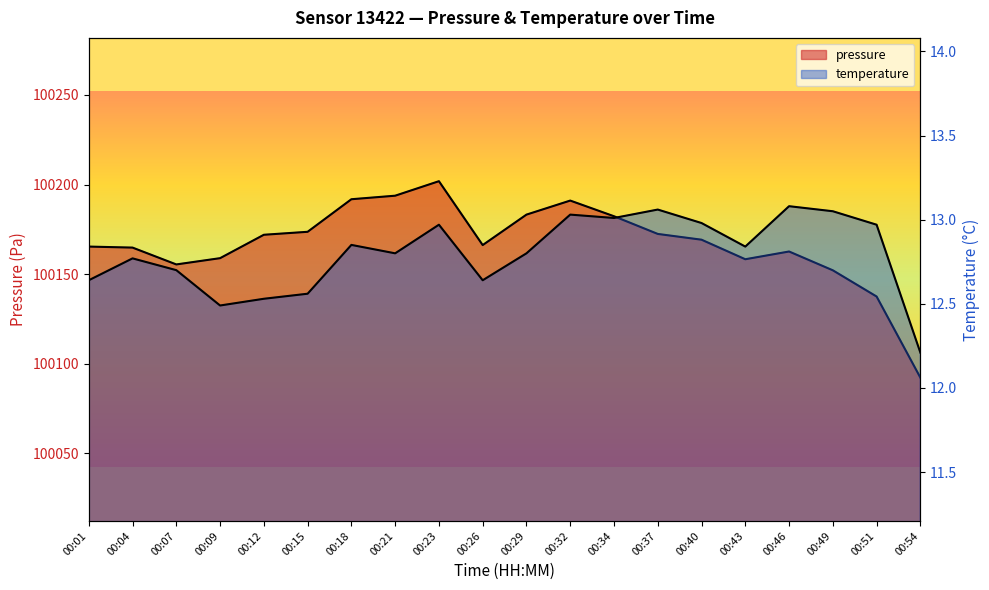

True or false: temperature and pressure intersect in this chart.

False